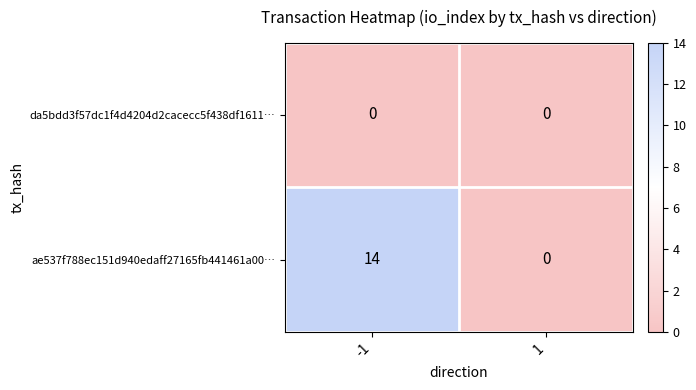

Reading left to right, extract all data points from this chart.

da5bdd3f57dc1f4d4204d2cacecc5f438df1611…: 0	0
ae537f788ec151d940edaff27165fb441461a00…: 14	0